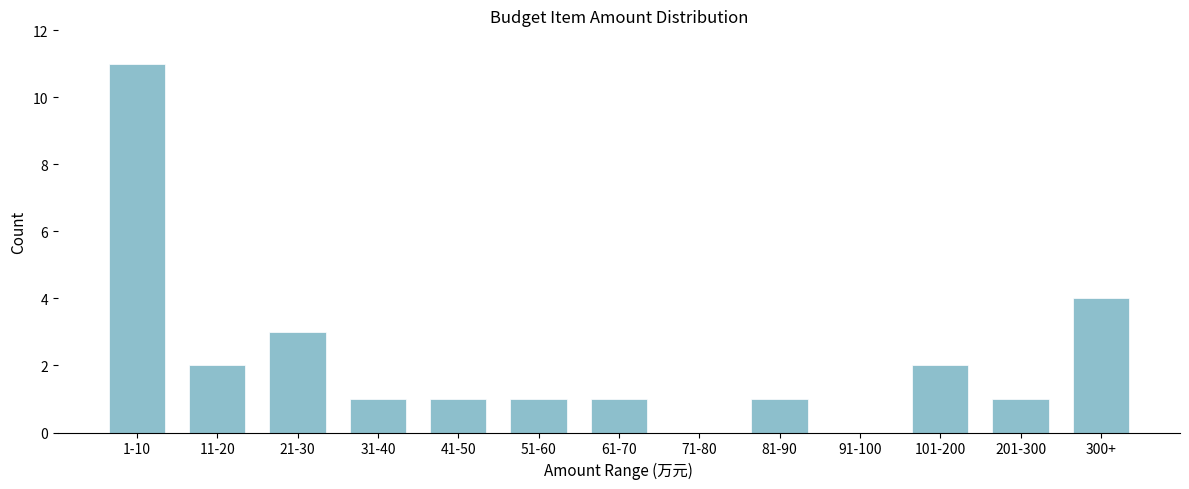

Reading left to right, what are all the values shown in this chart?

1-10=11	11-20=2	21-30=3	31-40=1	41-50=1	51-60=1	61-70=1	71-80=0	81-90=1	91-100=0	101-200=2	201-300=1	300+=4